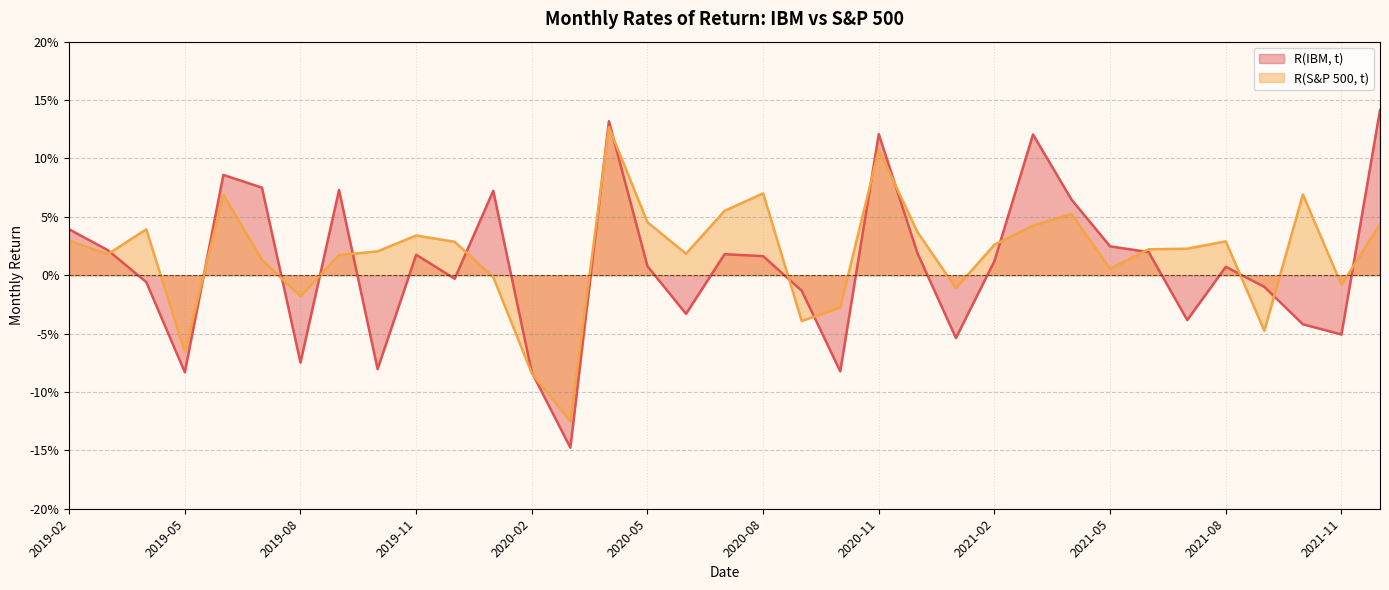

Does the chart display data point markers on the line(s)?

No